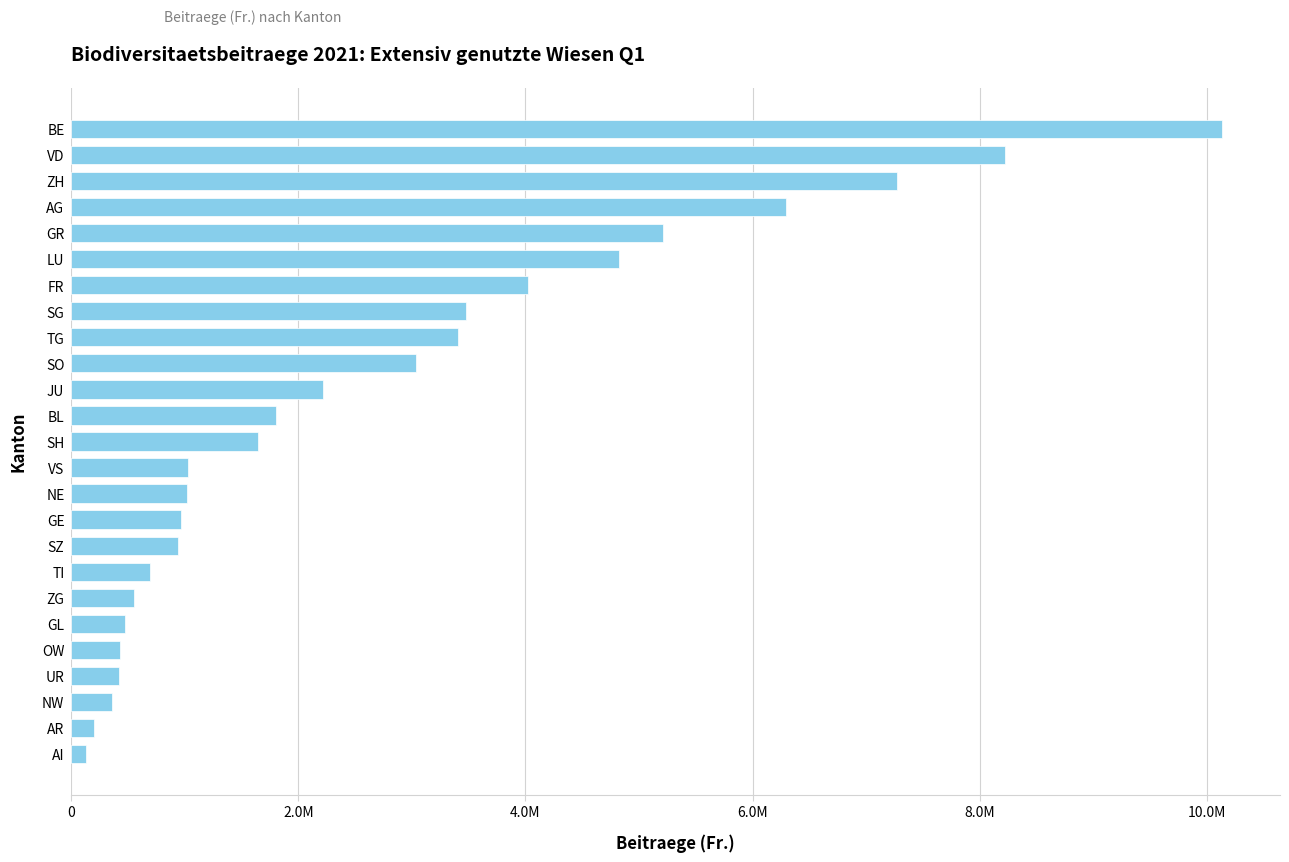

Does the chart contain any negative values?

No